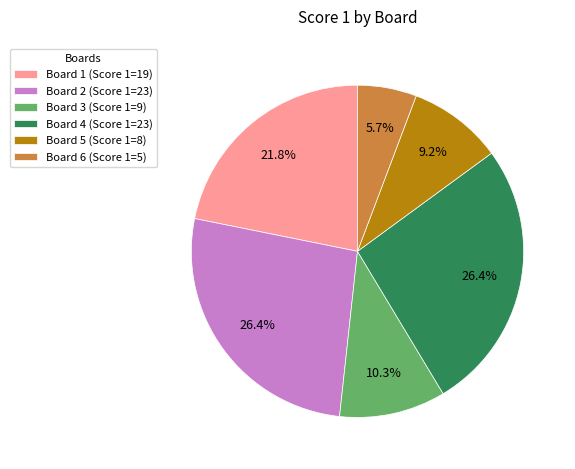

Between Board 2 (Score 1=23) and Board 6 (Score 1=5), which is larger?

Board 2 (Score 1=23)